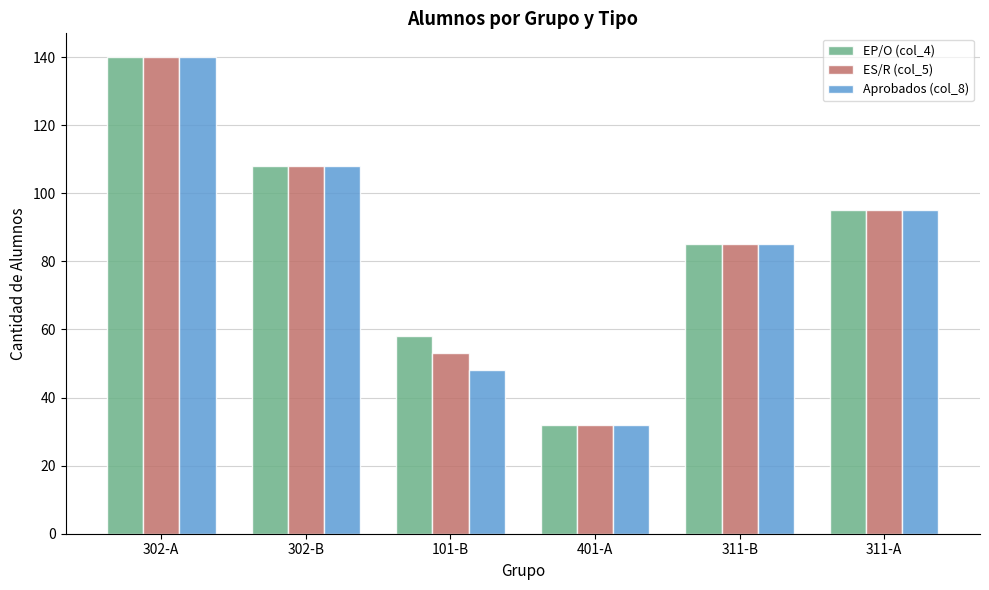

How many bars are there in each group?

3